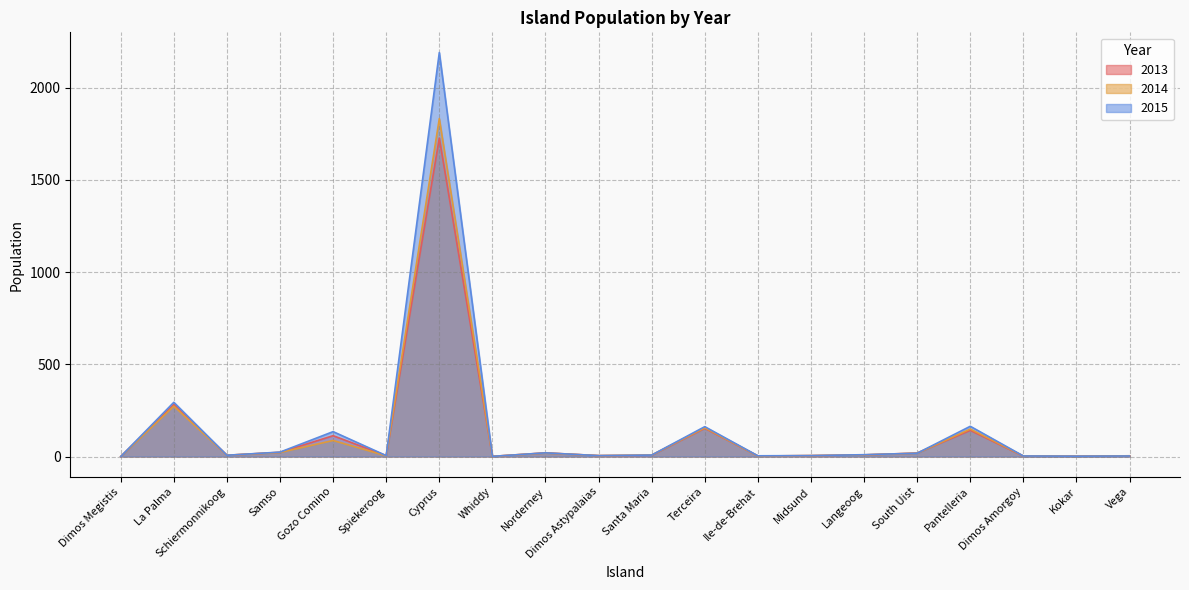

Where is the first local maximum for 2015?

La Palma